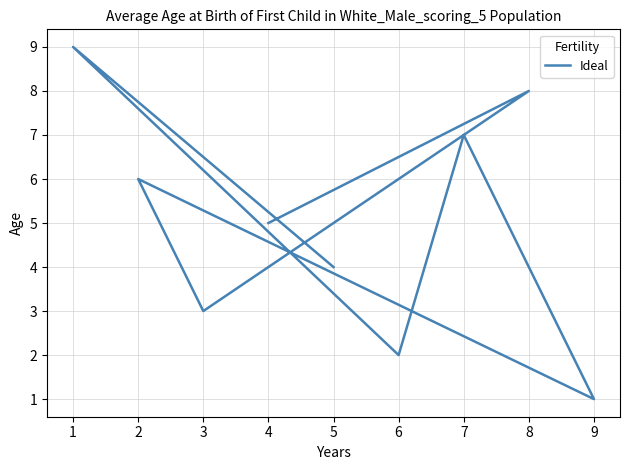

What is the greatest value displayed?

9